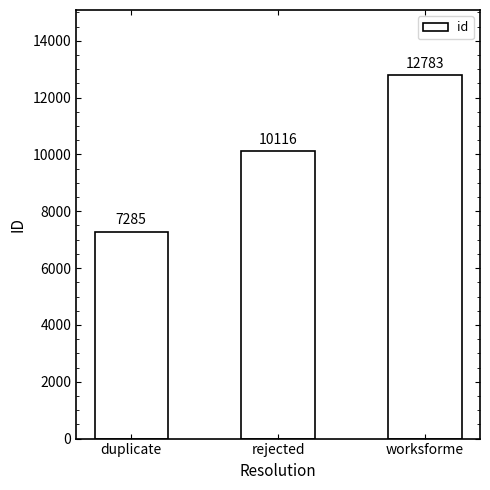

How many values are below 10116?

1